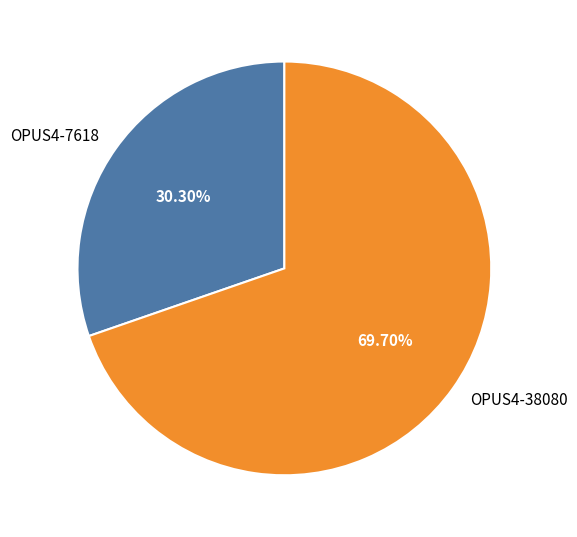

Which has a higher value, OPUS4-7618 or OPUS4-38080?

OPUS4-38080